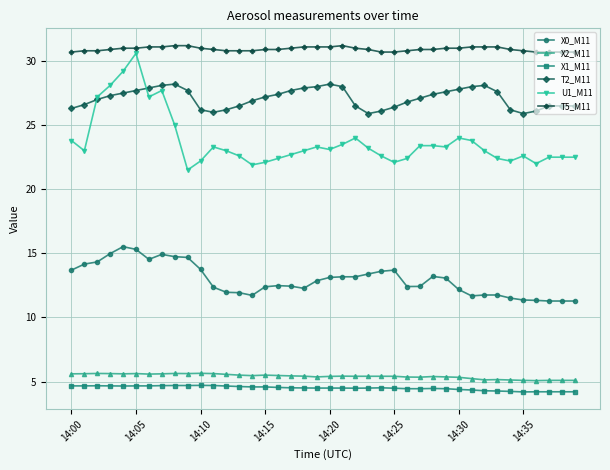

What is the value of the U1_M11 point at the 23rd from the left?

24.0